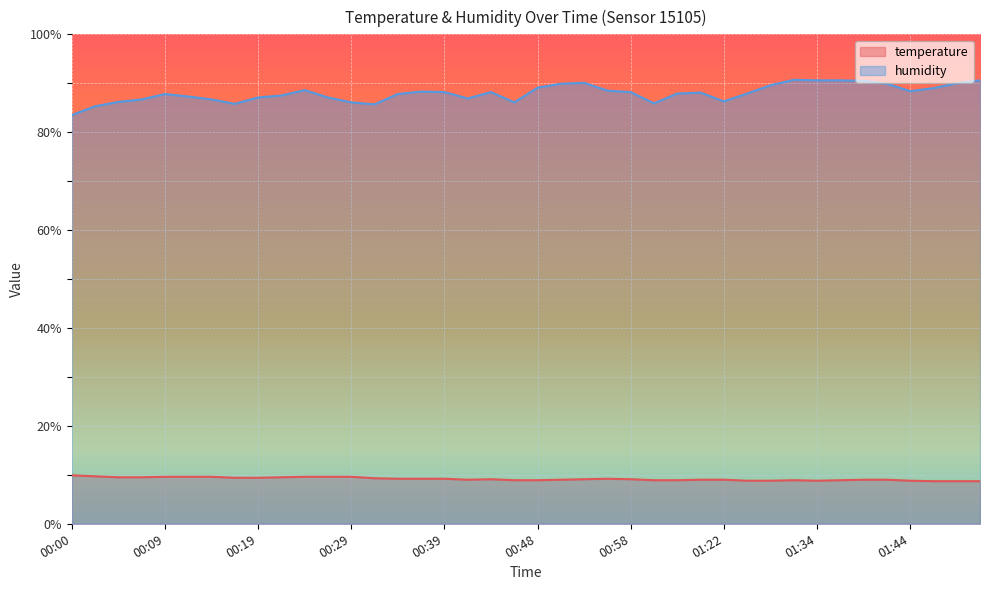

In temperature, how many points are lower than both neighbors (excluding endpoints)?

2